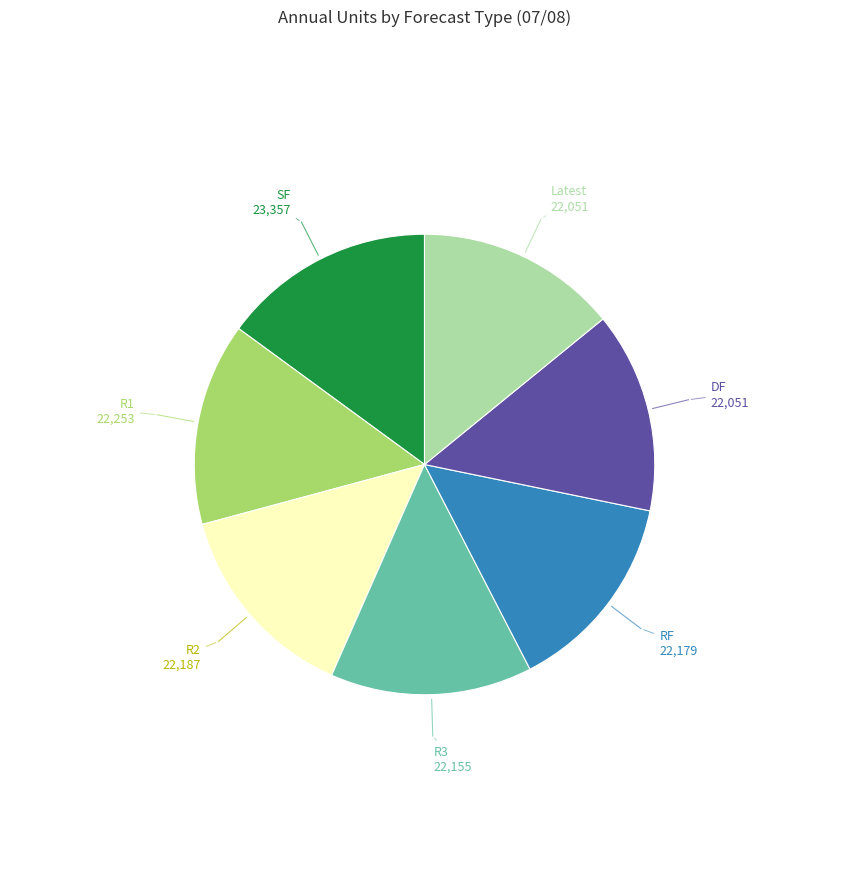

Is there a majority slice in this chart?

No